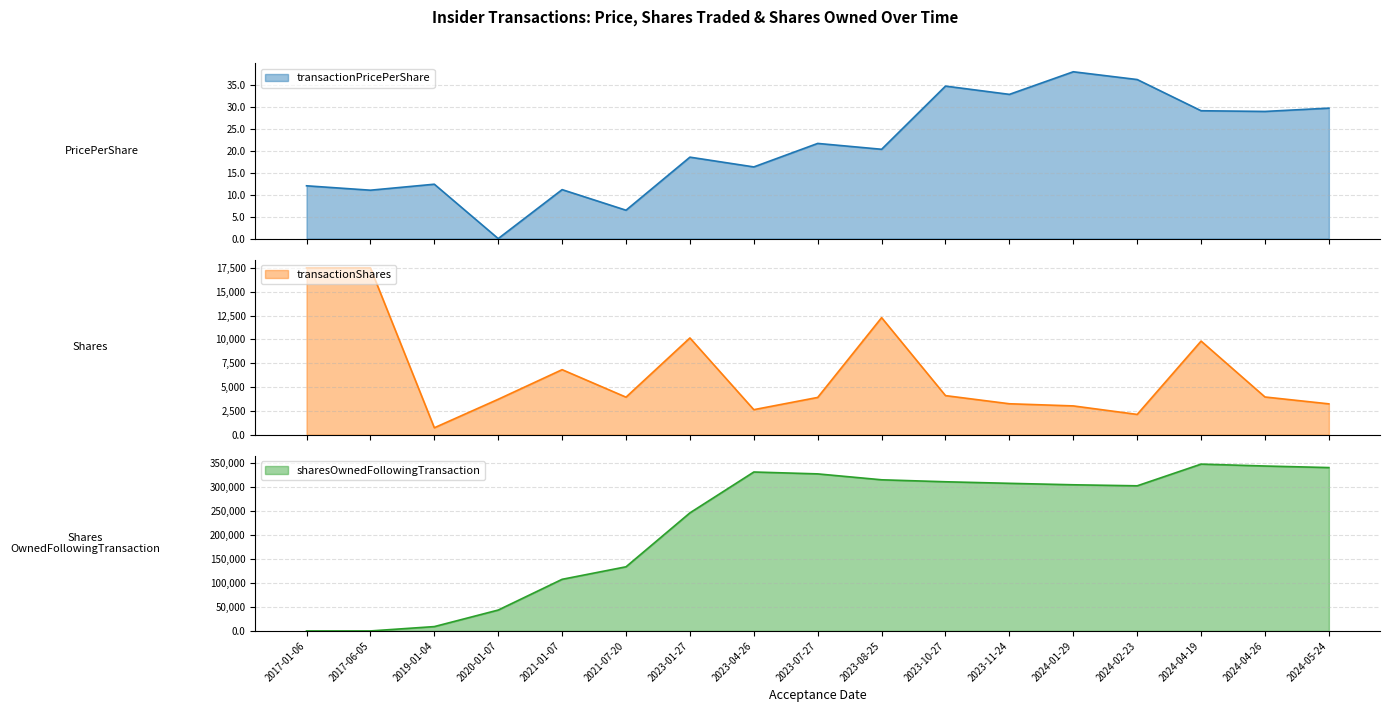

What is the sum of all transactionPricePerShare values?

358.8